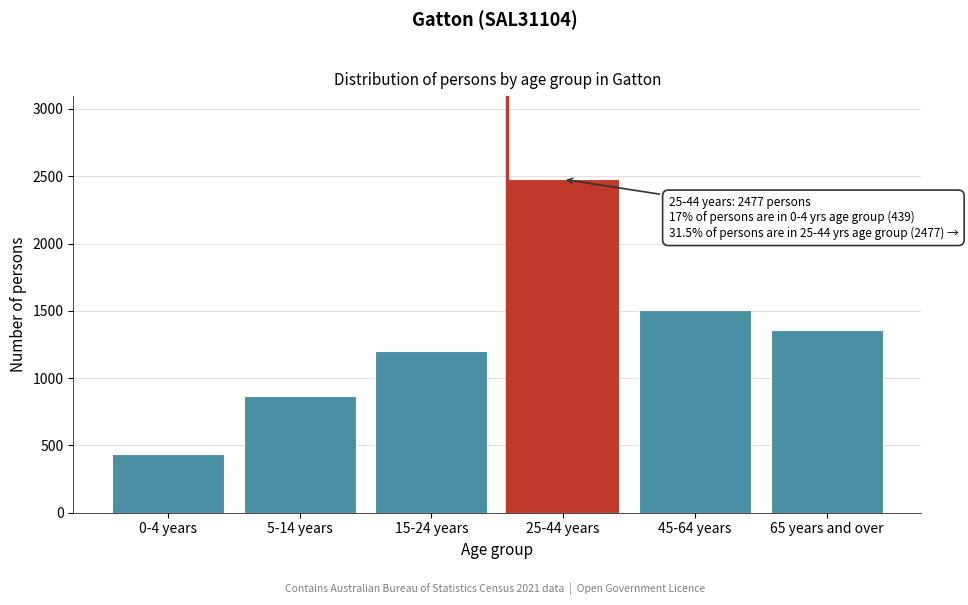

Reading right to left, list all the values displayed in this chart.

65 years and over=1360	45-64 years=1505	25-44 years=2477	15-24 years=1202	5-14 years=866	0-4 years=439